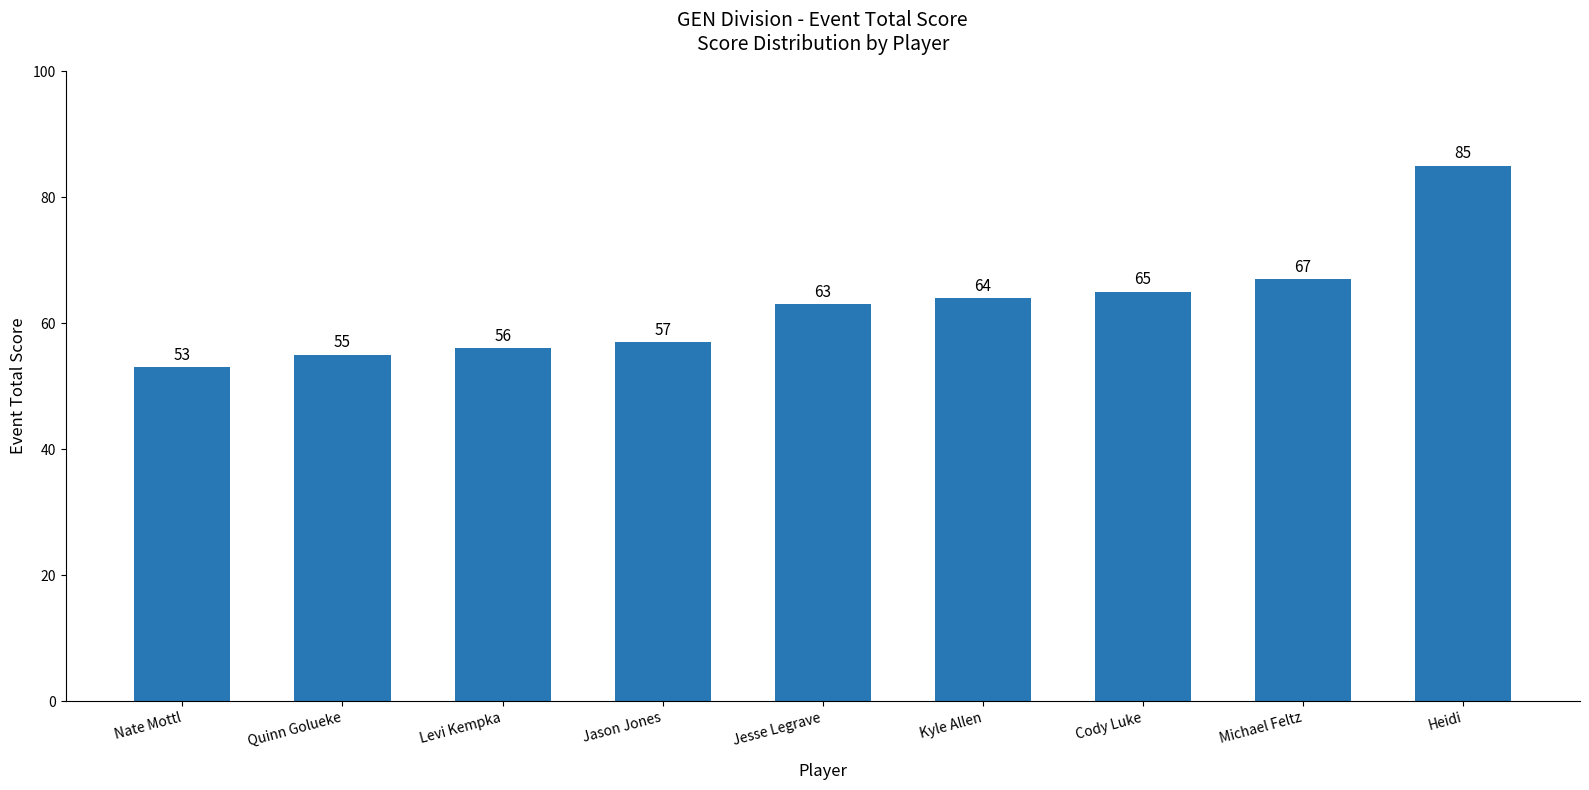

What is the label of the 1st bar from the left?

Nate Mottl